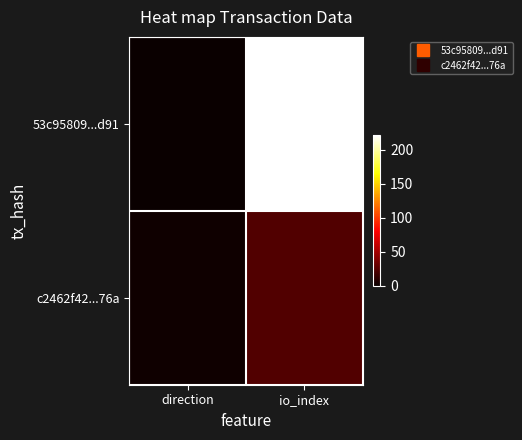

At which category is the sum across all series the highest?

io_index